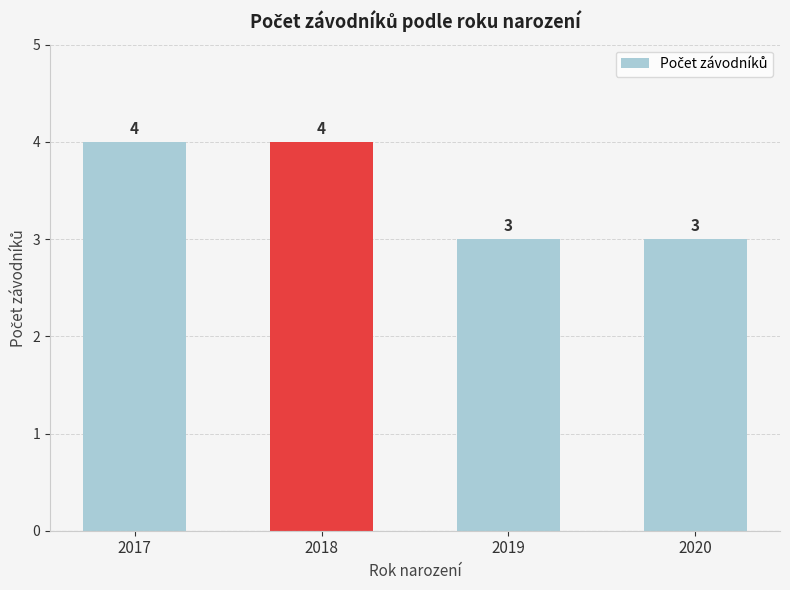

Does the chart contain any negative values?

No